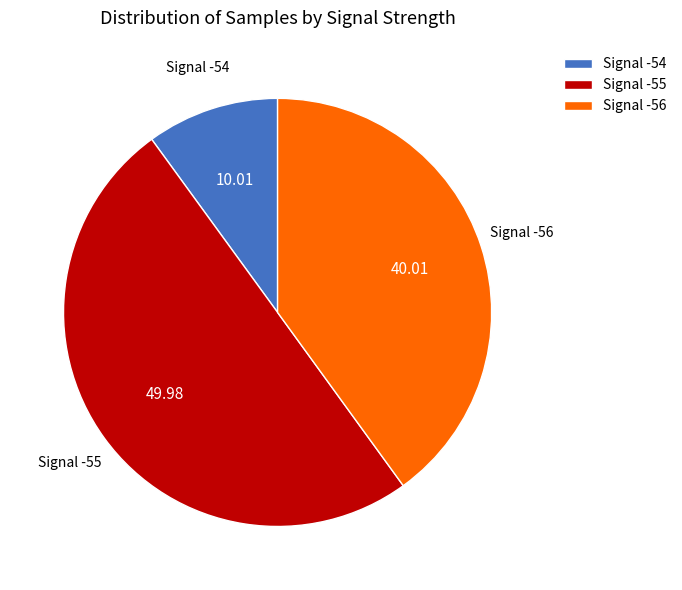

Approximately how many times larger is the value at Signal -54 compared to Signal -56?

0.3